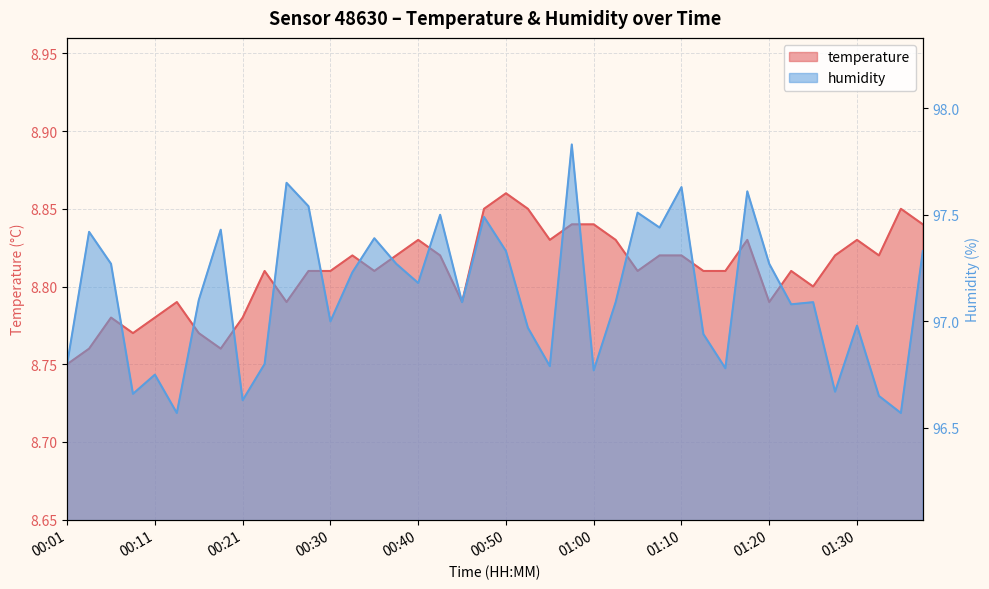

What position from the right is 00:40?

24